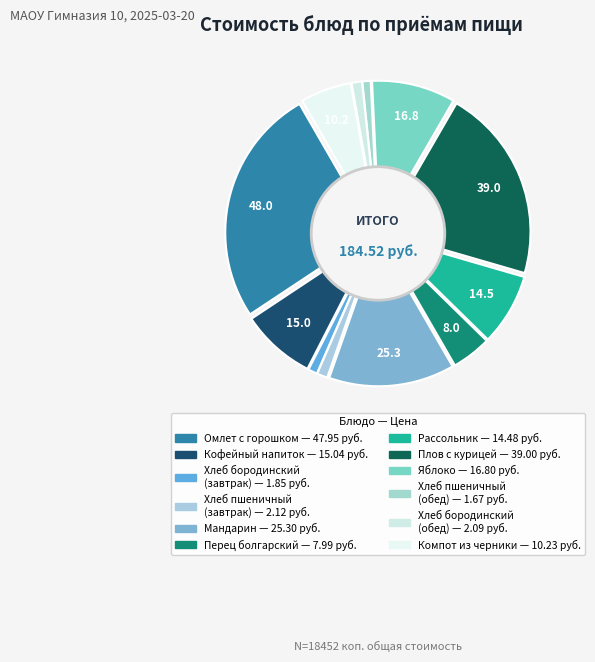

Is there any slice that represents more than half of the pie?

No